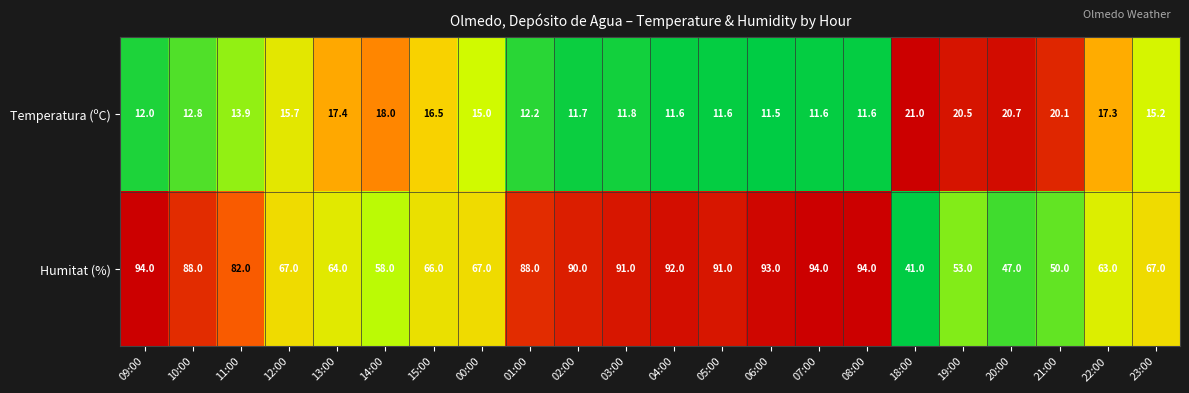

How many distinct data groups are displayed?

2